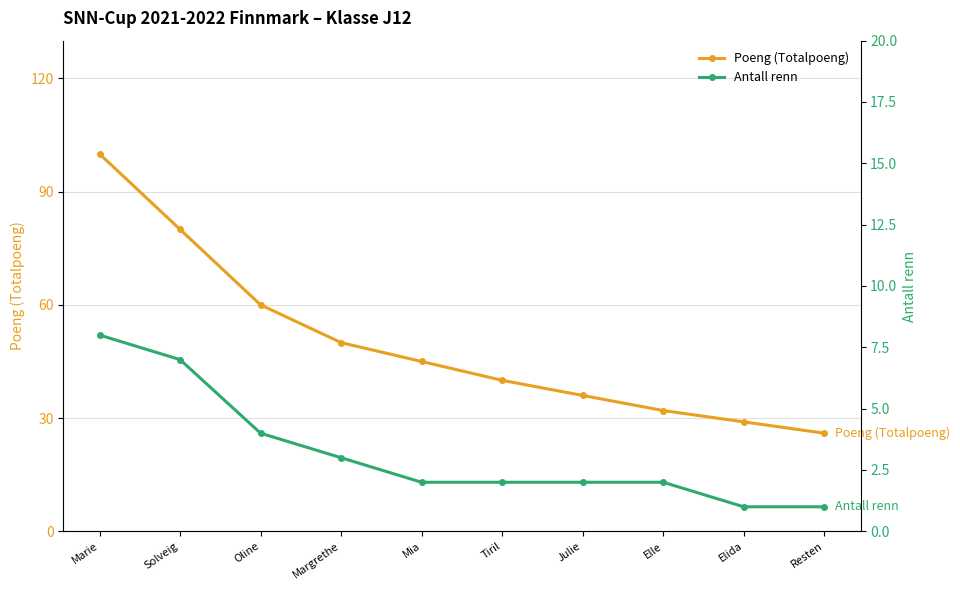

What position from the left is Julie?

7